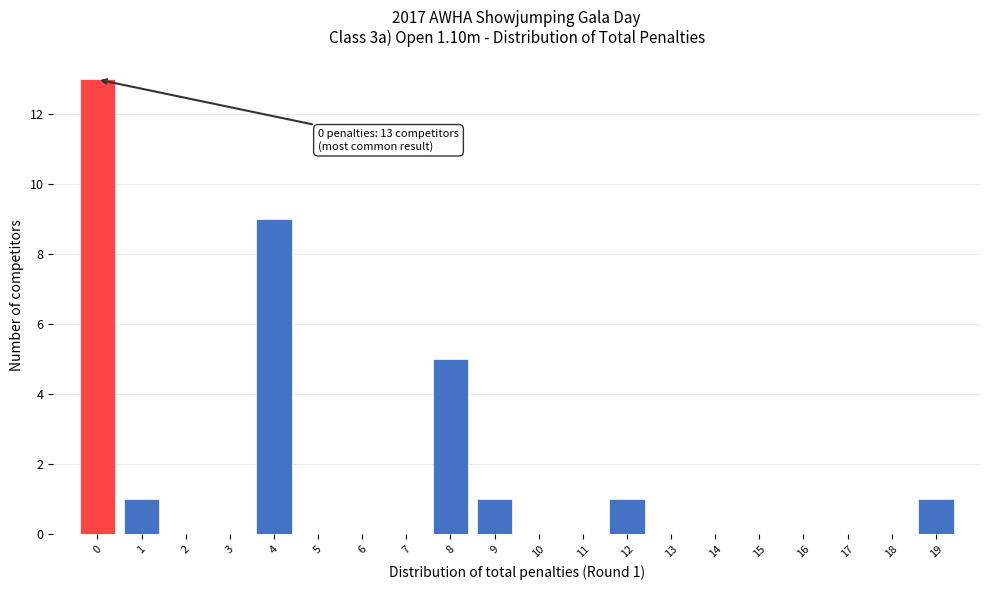

Over which range of the x-axis is the bar tallest?

-0.5 to 0.5